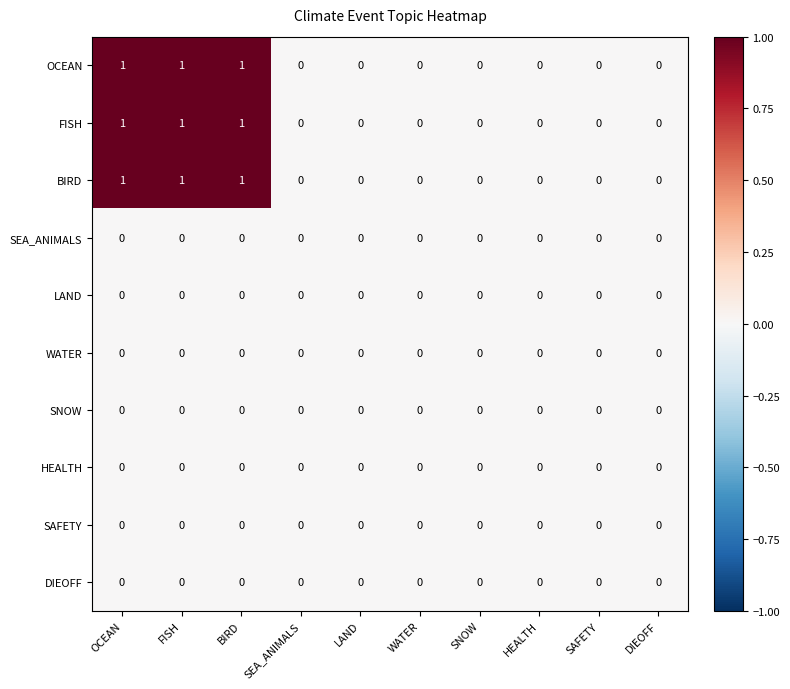

True or false: SAFETY has a value of 0 at WATER.

True